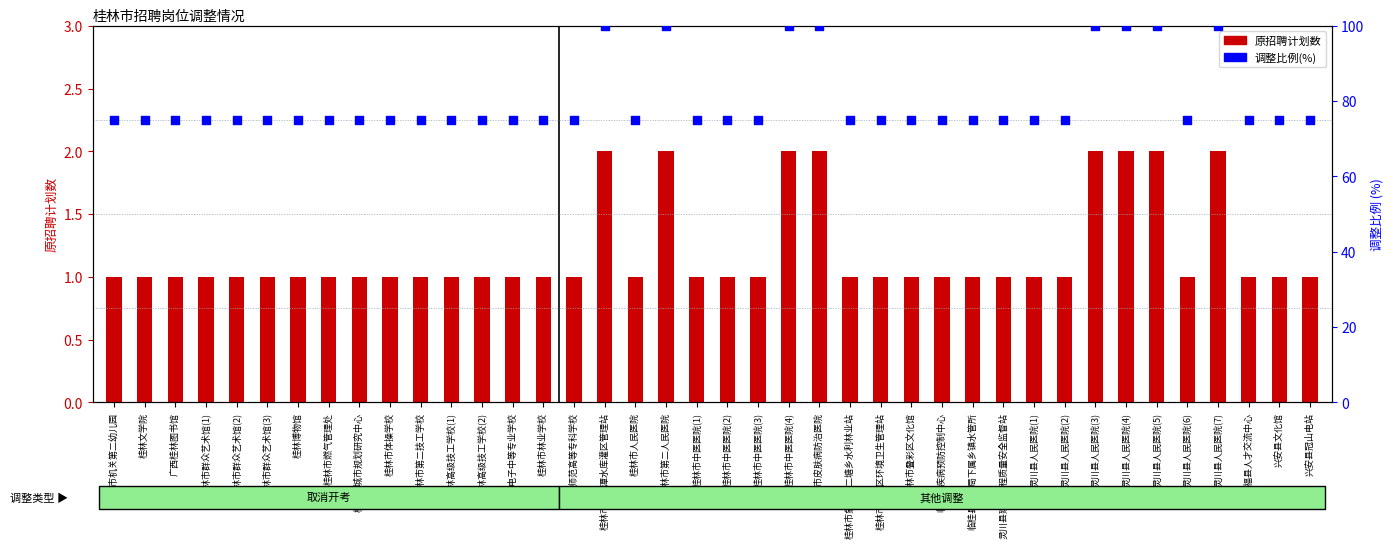

Which series has the largest total across all categories?

调整比例(%)